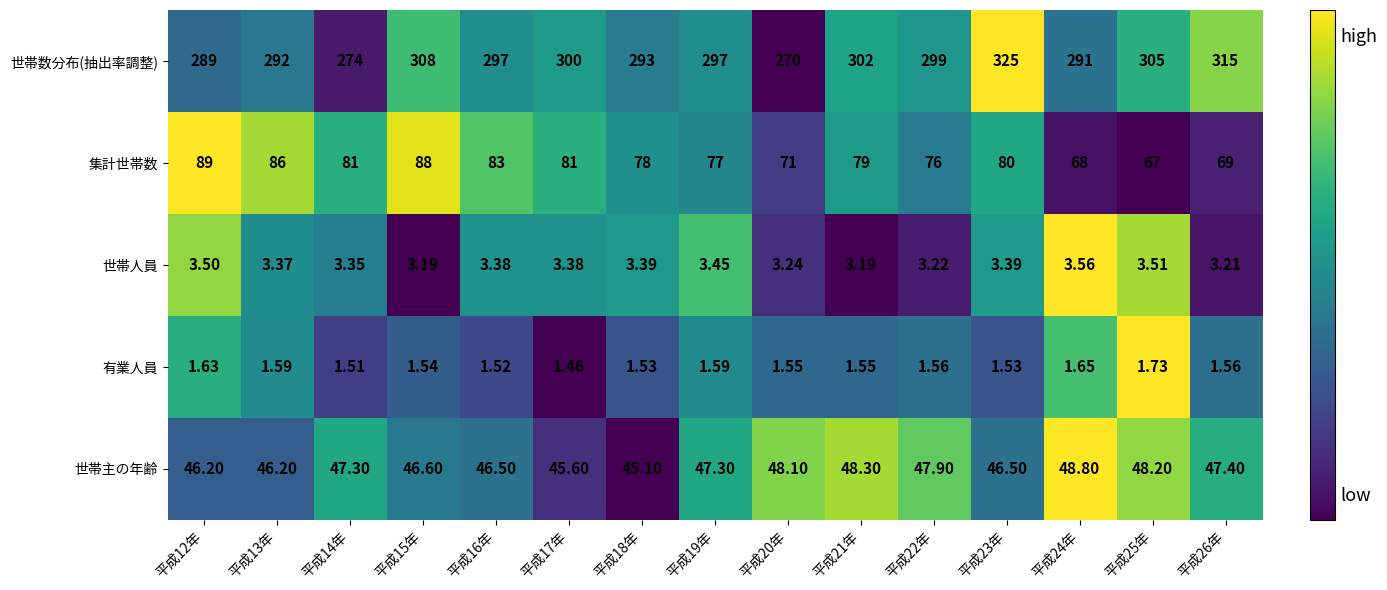

At which category is the sum across all series the highest?

平成23年